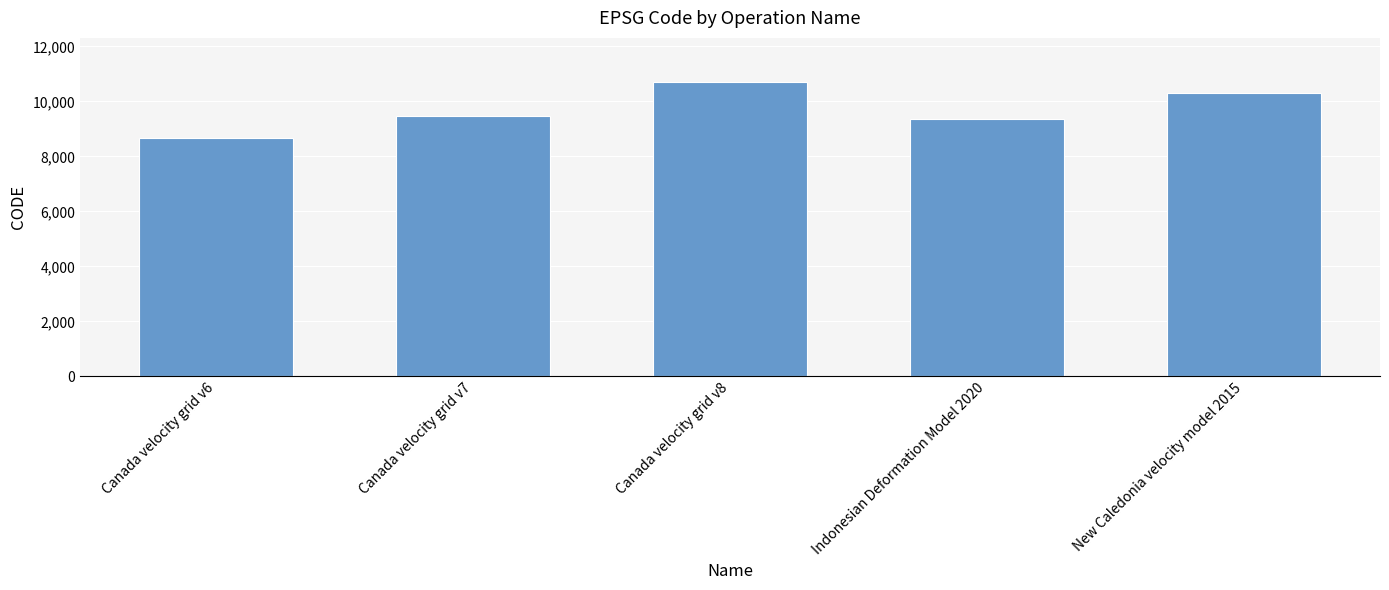

What position from the left is New Caledonia velocity model 2015?

5